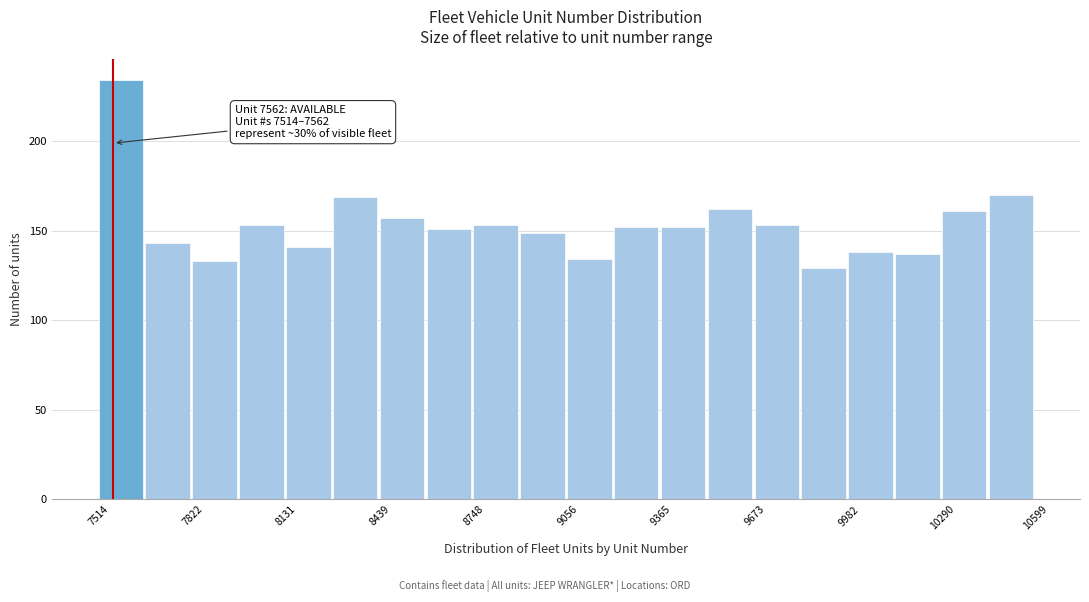

Read against the x-axis, roughly where is the centre of the tallest bar?

7600